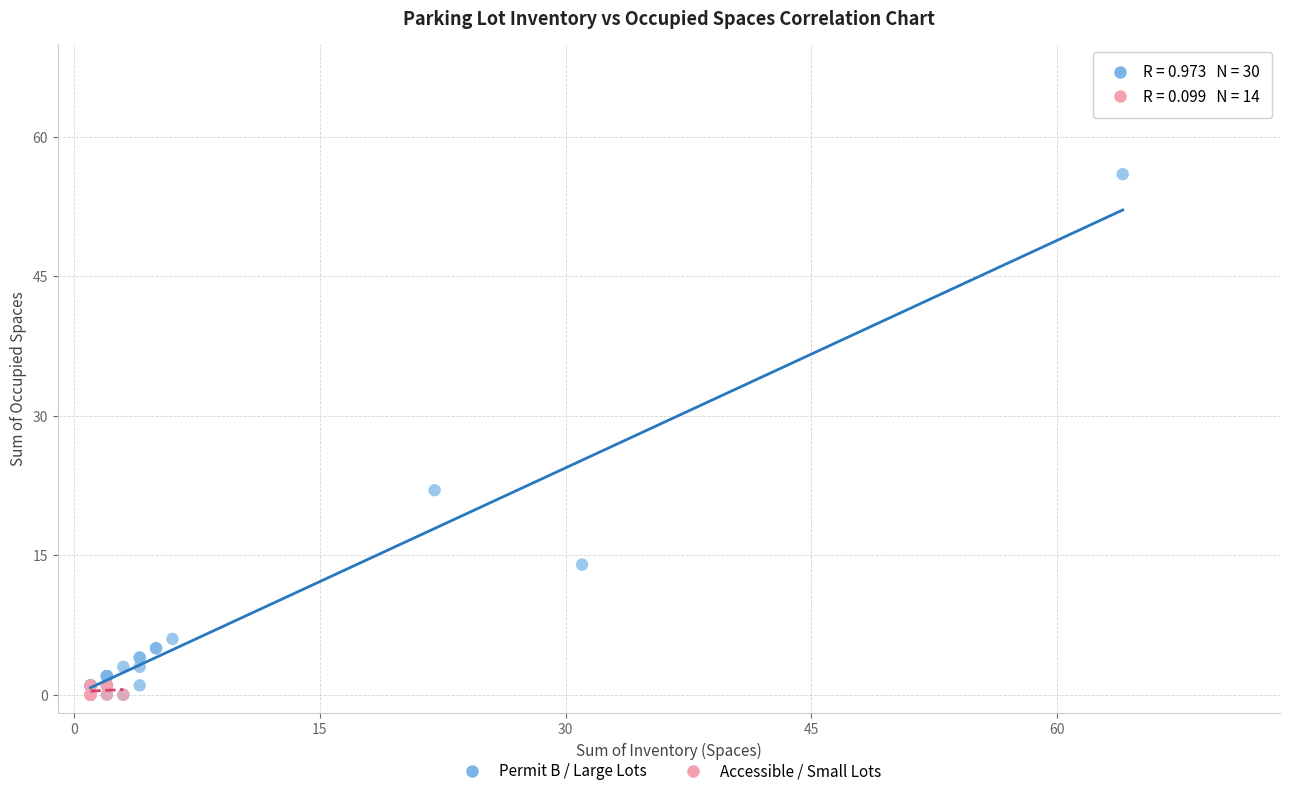

Which series has the largest Y range (max minus min)?

Permit B / Large Lots